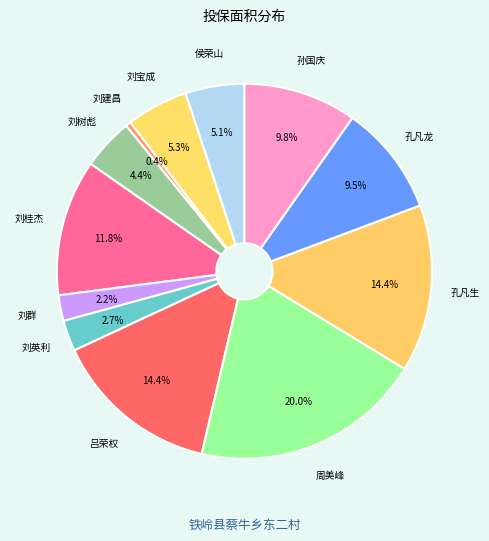

Count the number of slices in the pie.

12